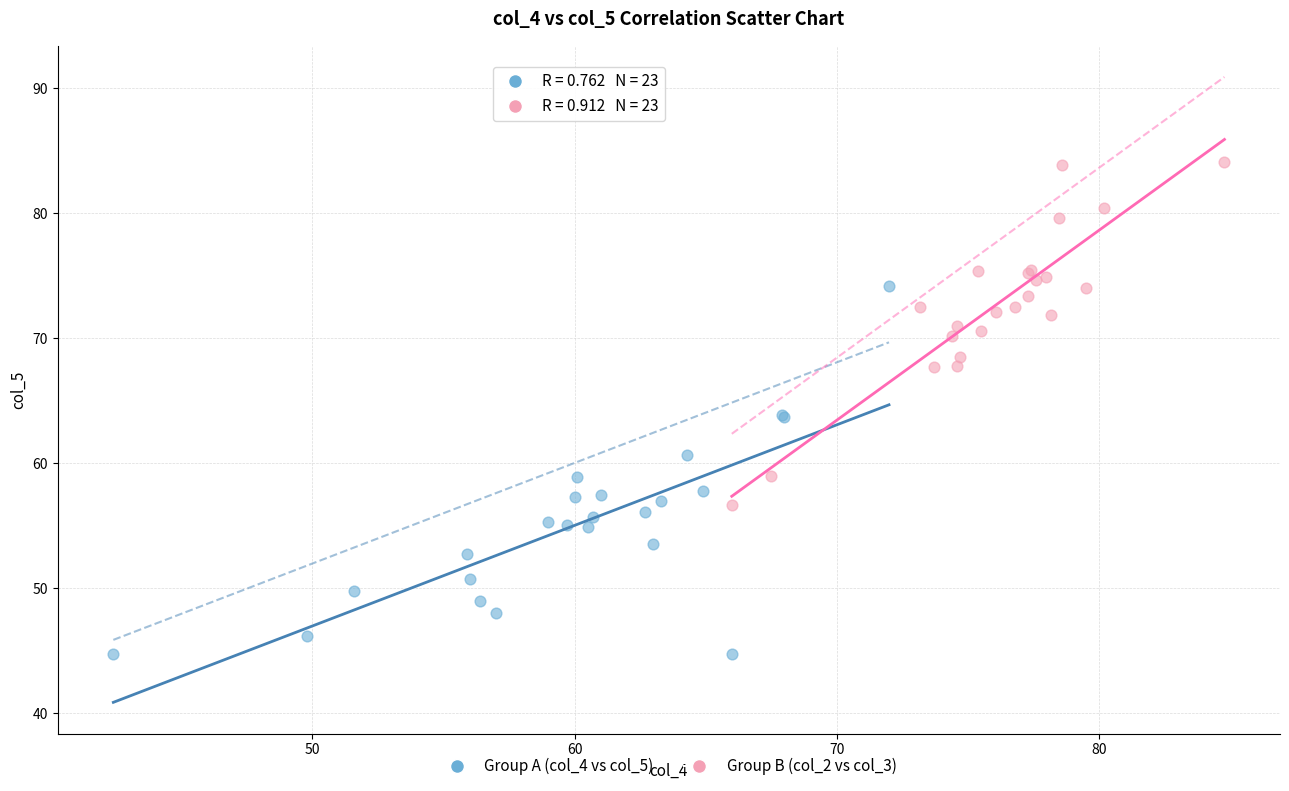

Which series reaches the minimum Y coordinate?

Group A (col_4 vs col_5)